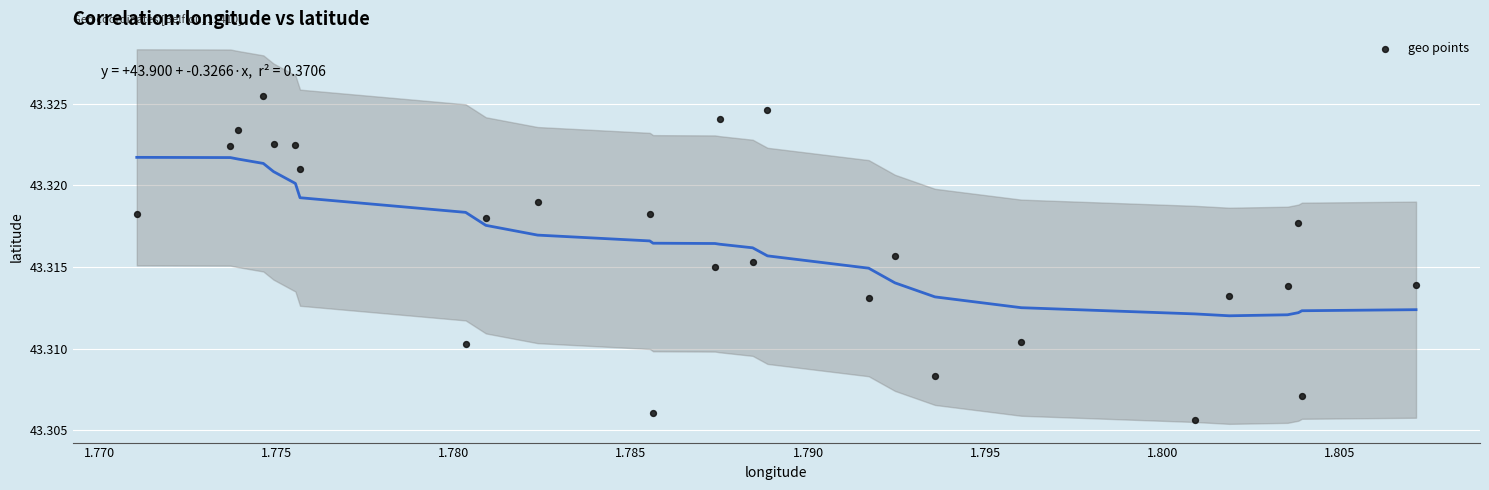

How many data points are displayed?

26